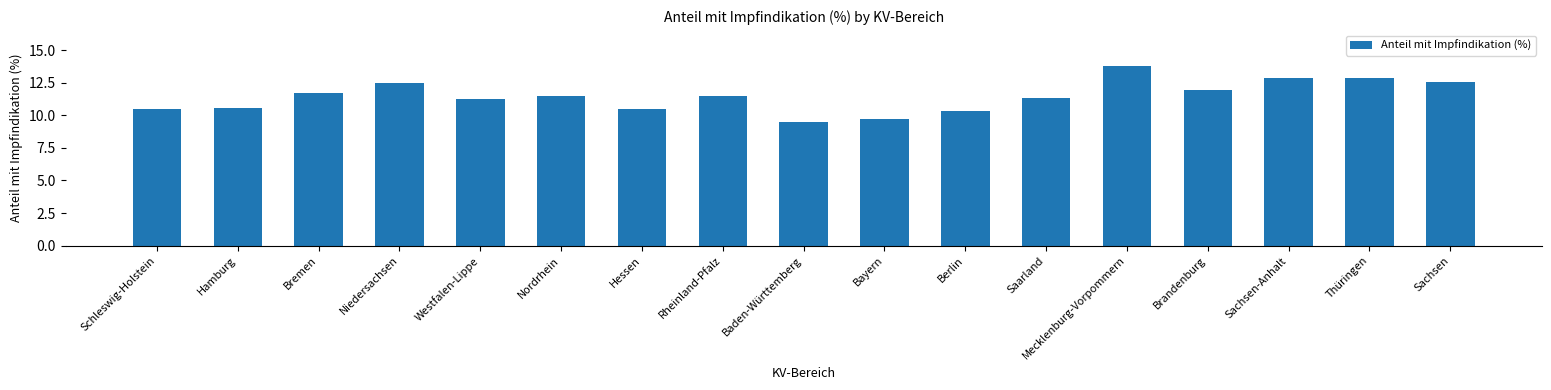

Are the bars horizontal?

No